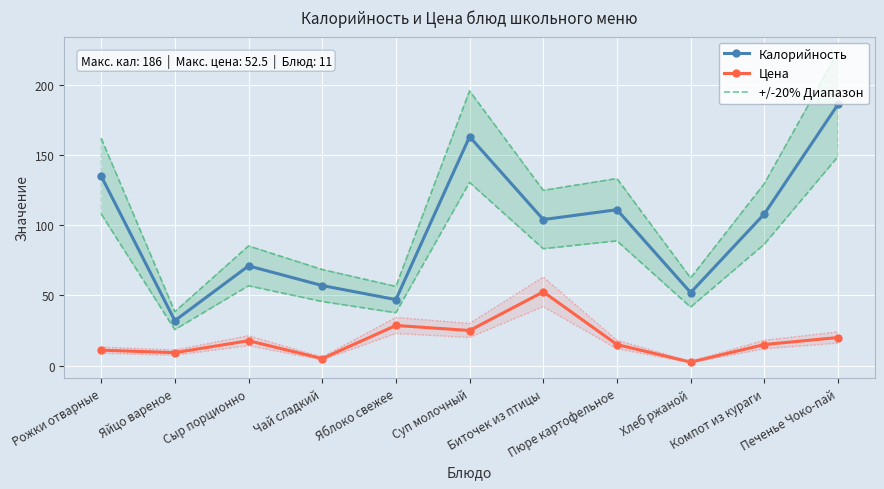

At how many categories does at least one series exceed 93?

6